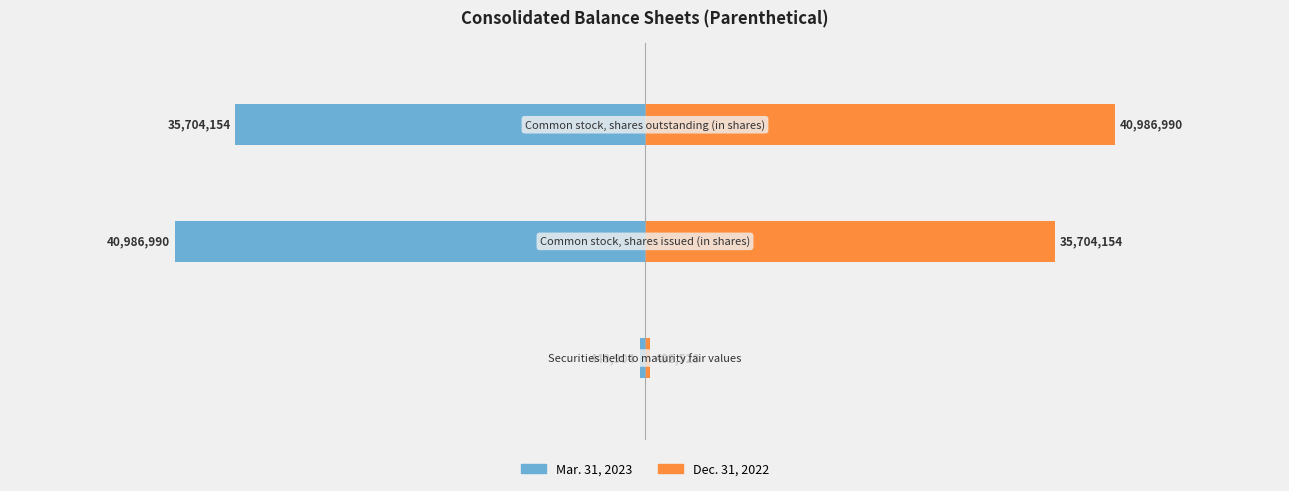

At how many categories does at least one series exceed 22175521?

2